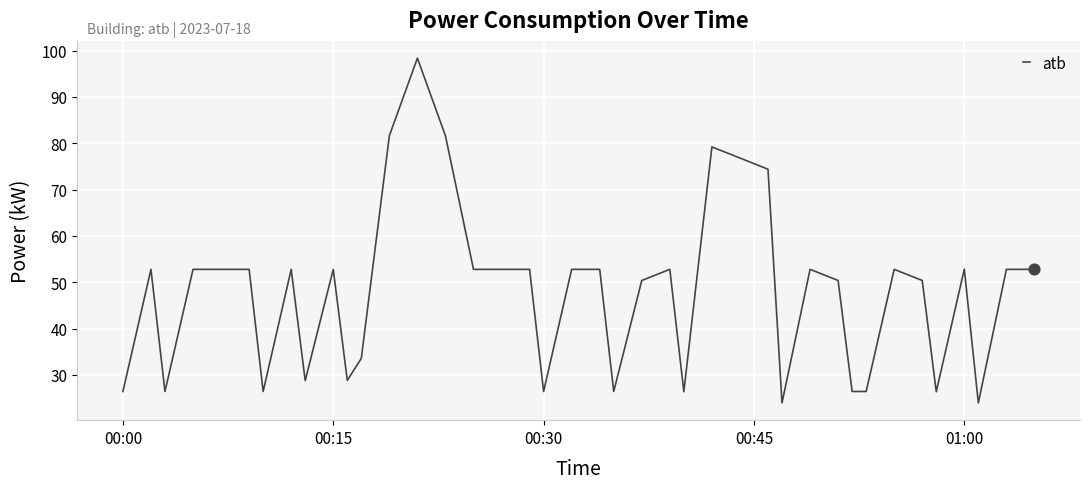

What is the maximum value shown in the chart?

98.4